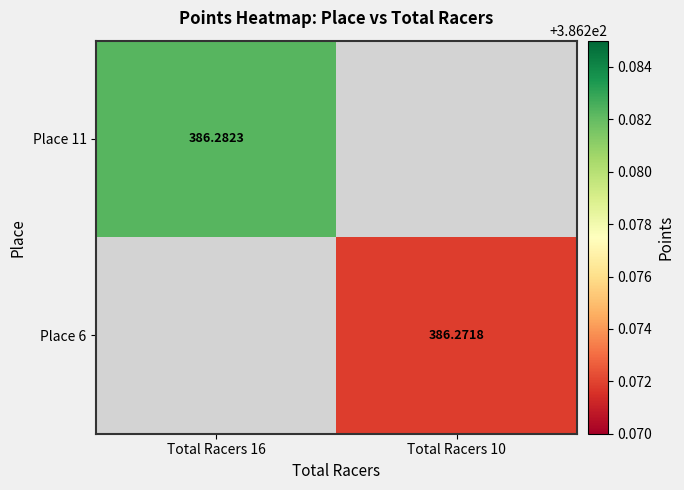

At which label is Place 11 closest to 386?

Total Racers 16